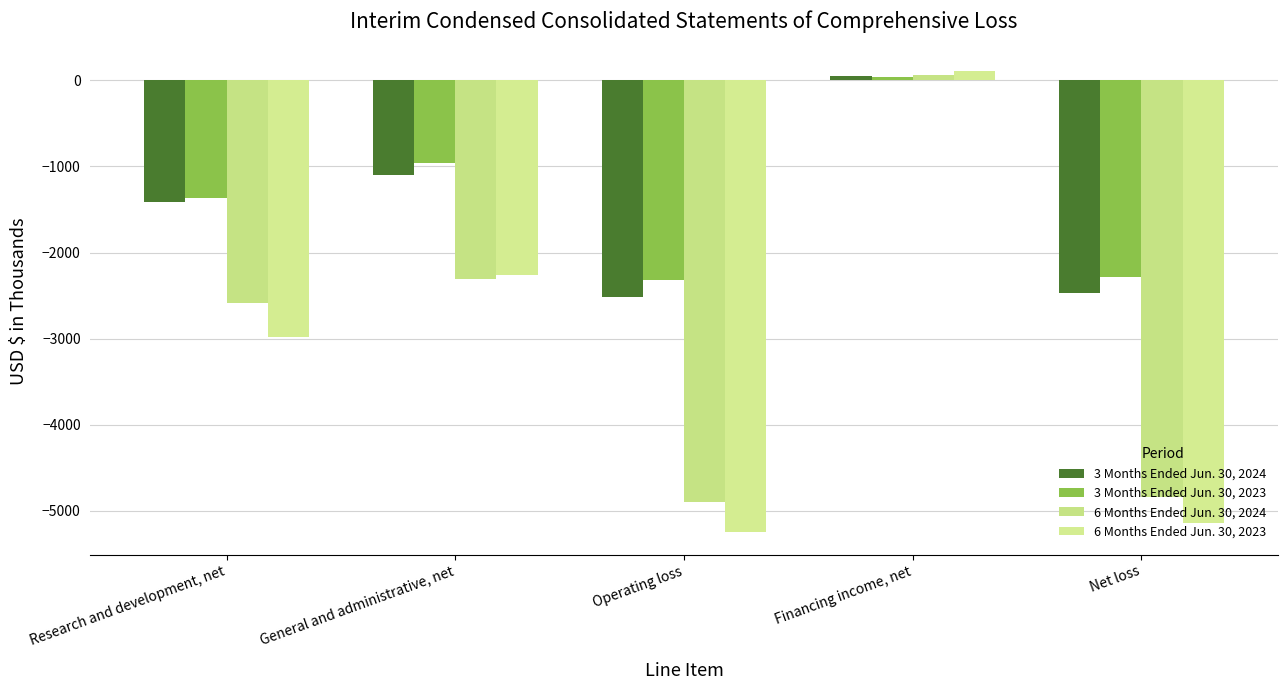

Reading right to left, list all the values displayed in this chart.

3 Months Ended Jun. 30, 2024: Net loss=-2465	Financing income, net=46	Operating loss=-2511	General and administrative, net=-1094	Research and development, net=-1417
3 Months Ended Jun. 30, 2023: Net loss=-2287	Financing income, net=37	Operating loss=-2324	General and administrative, net=-959	Research and development, net=-1365
6 Months Ended Jun. 30, 2024: Net loss=-4836	Financing income, net=59	Operating loss=-4895	General and administrative, net=-2309	Research and development, net=-2586
6 Months Ended Jun. 30, 2023: Net loss=-5140	Financing income, net=103	Operating loss=-5243	General and administrative, net=-2261	Research and development, net=-2982